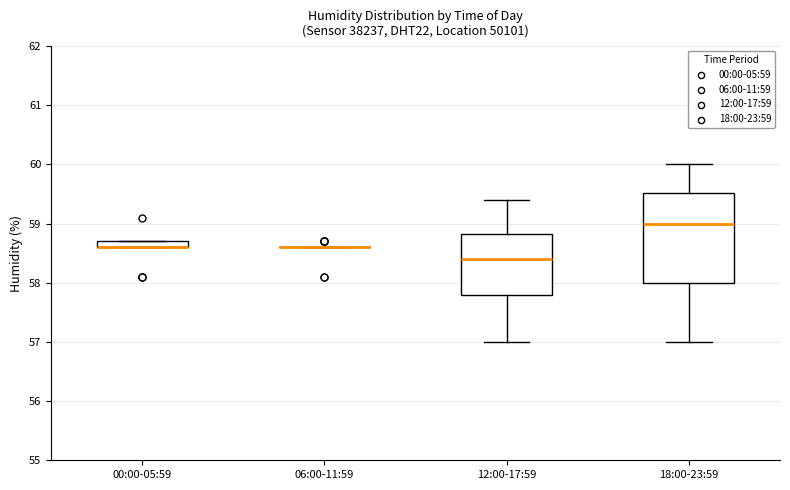

Comparing the boxes themselves (not the whiskers), which one is the tallest?

18:00-23:59